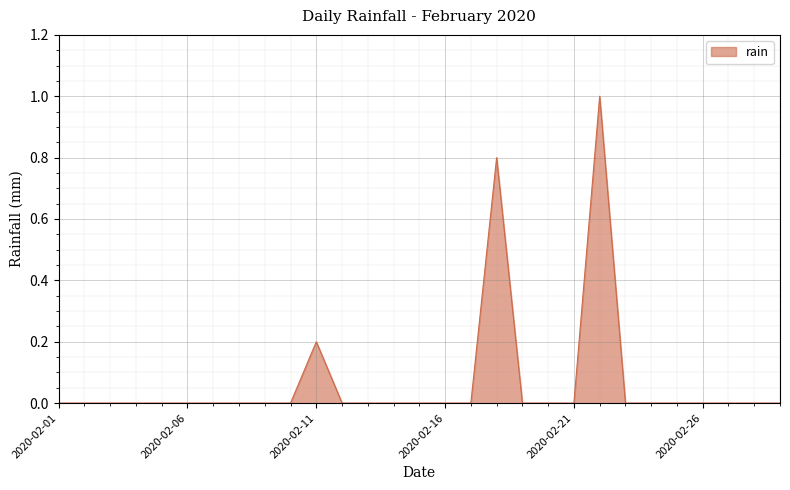

What is the greatest value displayed?

1.0